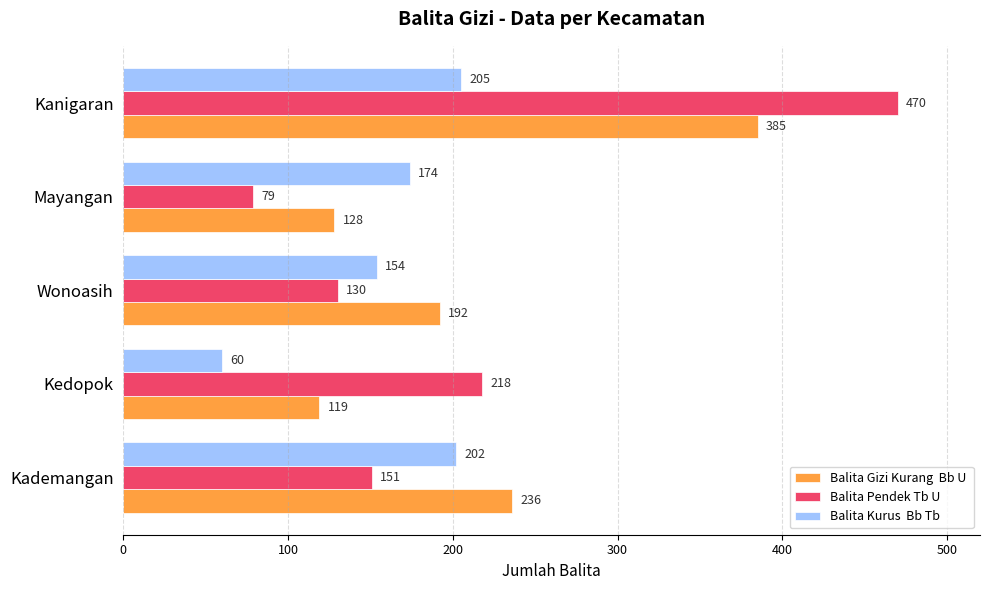

What is the spread (max minus min) of values at Kedopok?

158